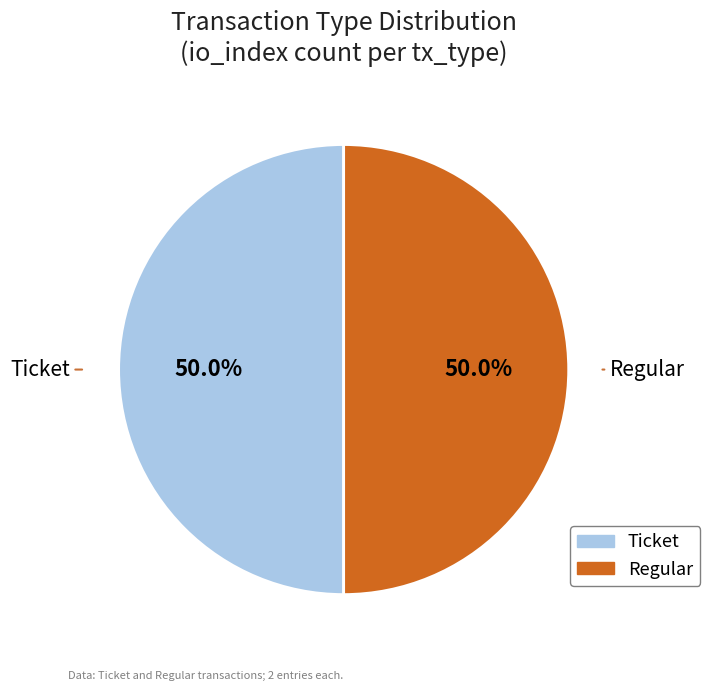

How many slices are in this pie chart?

2